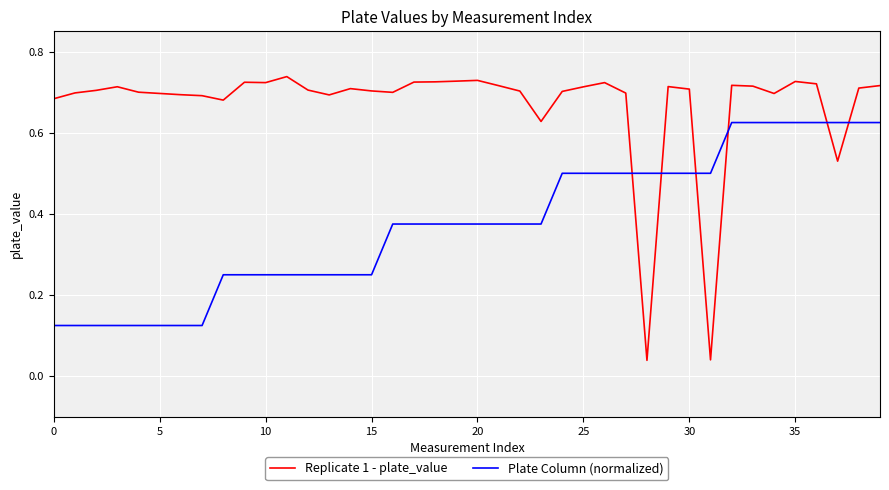

Which series has the largest total across all categories?

Replicate 1 - plate_value